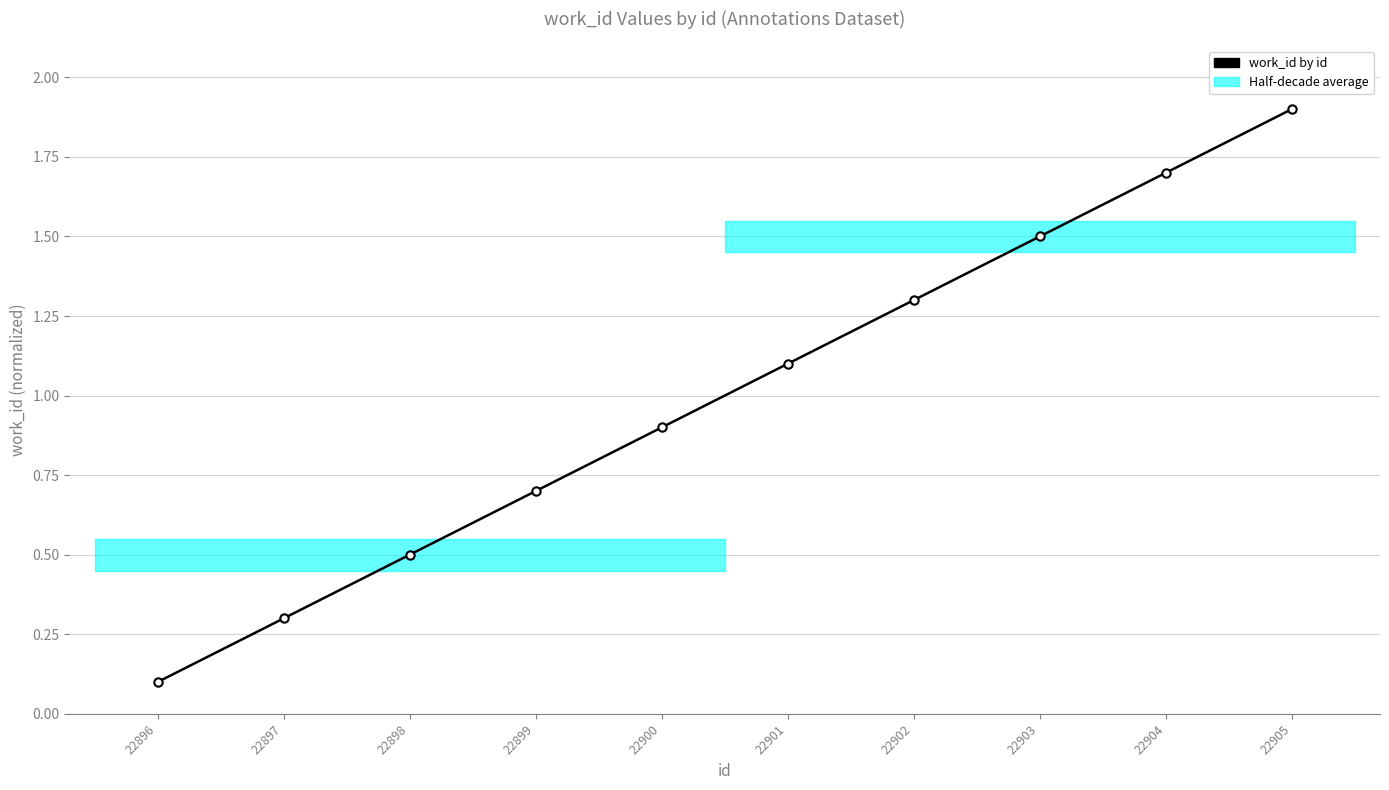

Between 22899 and 22898, which is larger?

22899